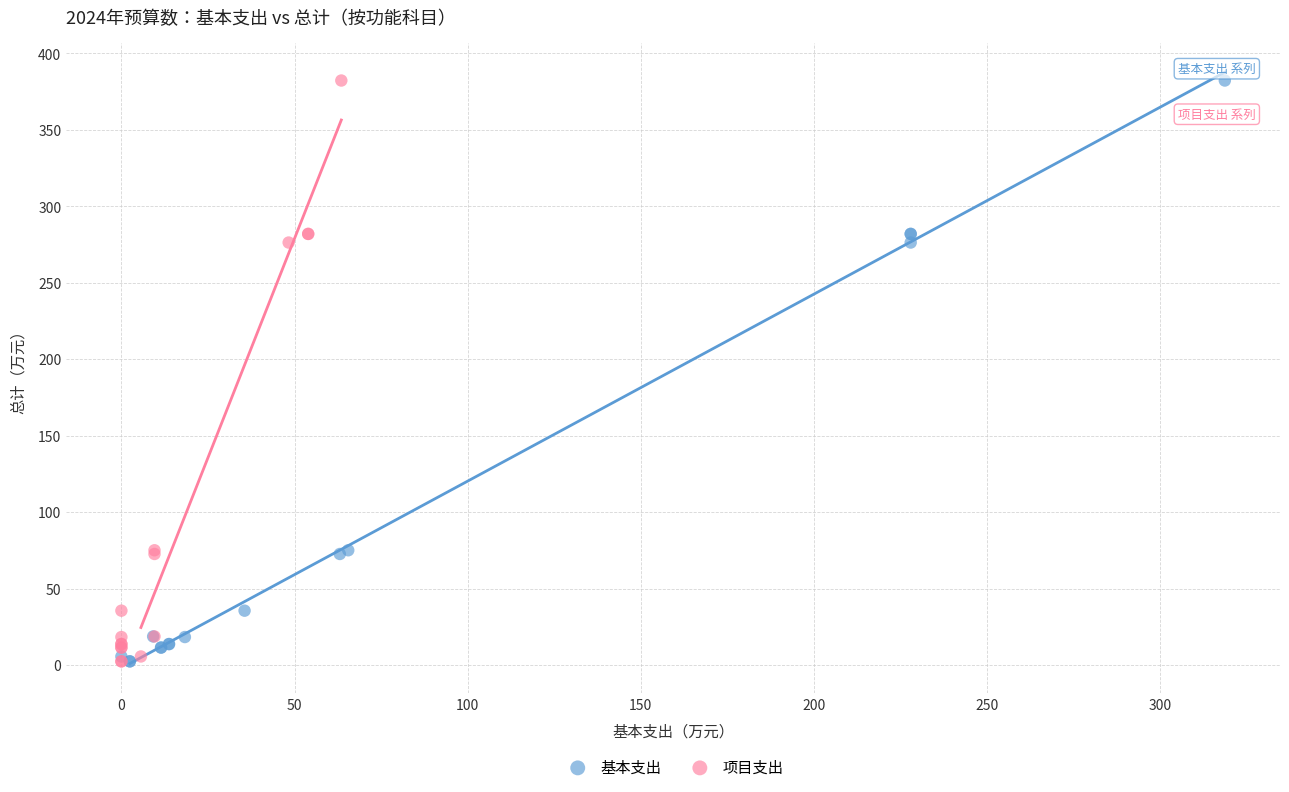

What are all the series names shown in the legend?

基本支出, 项目支出